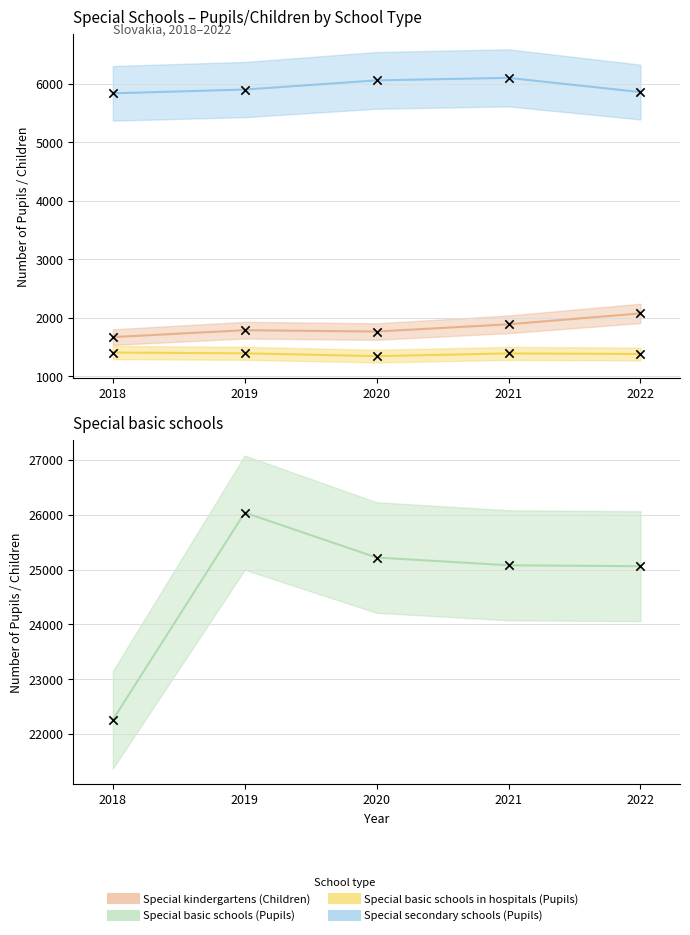

Which series has the largest Y range (max minus min)?

Special basic schools (Pupils)